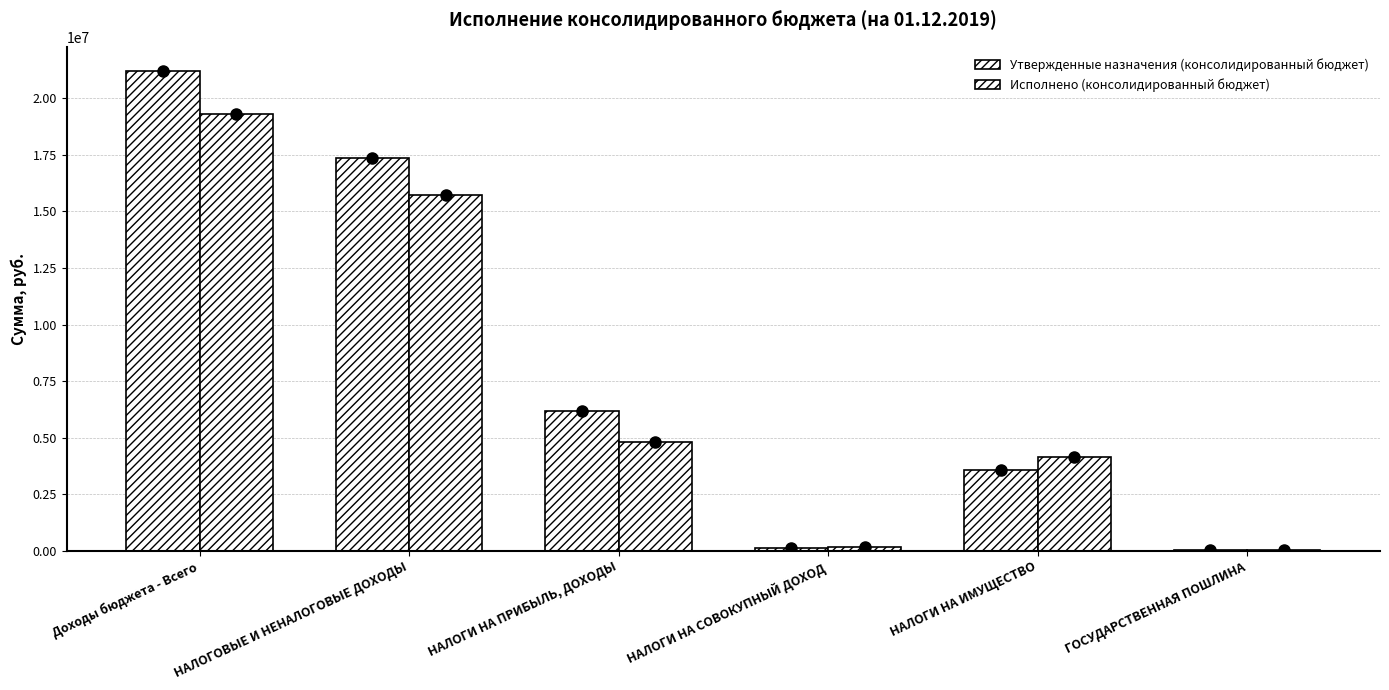

What is the difference between the highest and lowest values at НАЛОГИ НА ПРИБЫЛЬ, ДОХОДЫ?

1360782.1